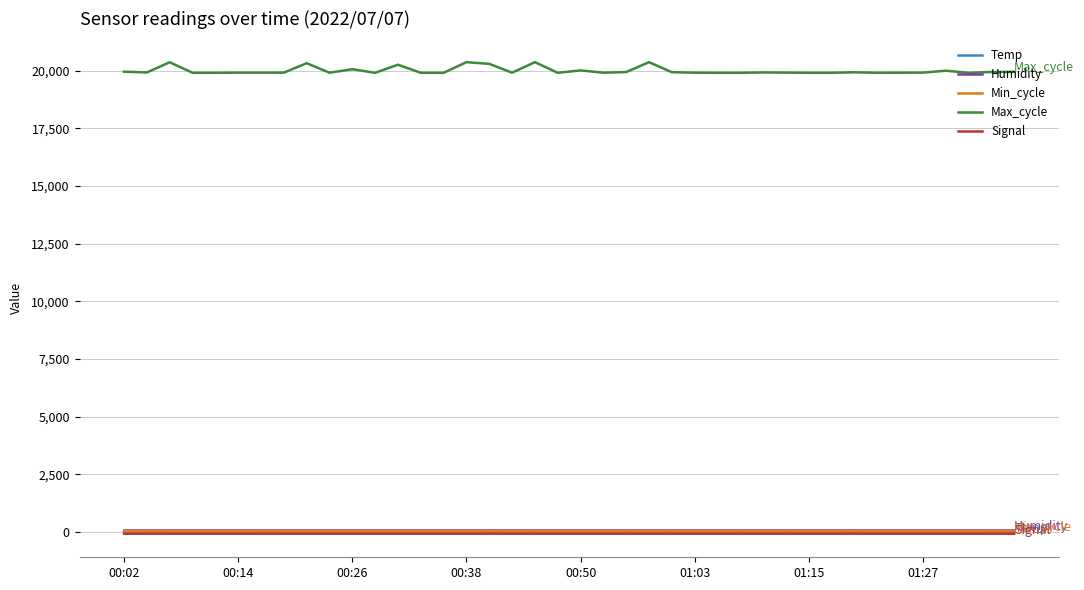

What is the greatest value displayed?

20372.0